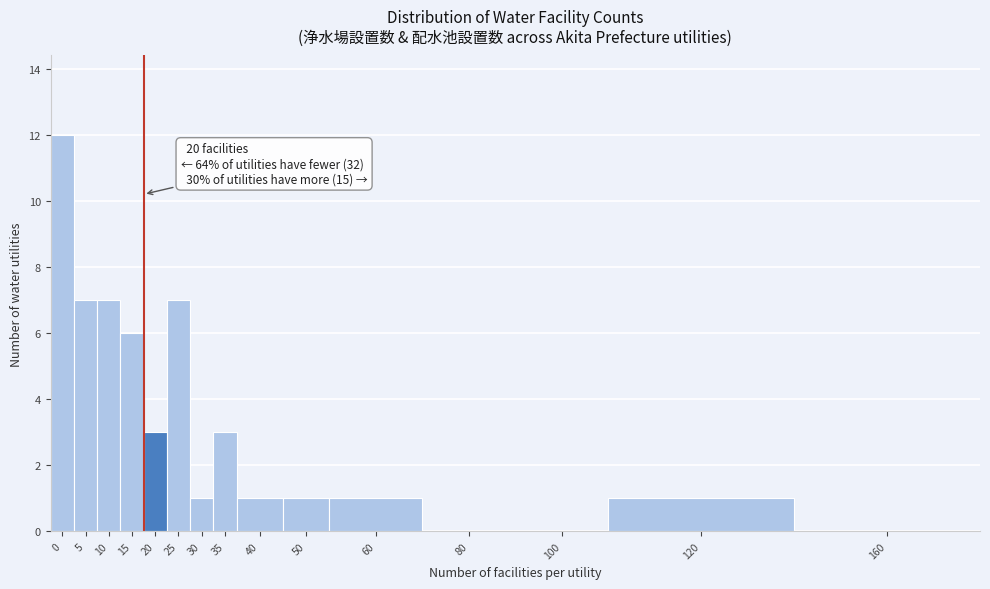

Reading left to right, list all the values displayed in this chart.

0=12	5=7	10=7	15=6	20=3	25=7	30=1	35=3	40=1	50=1	60=1	80=0	100=0	120=1	160=0